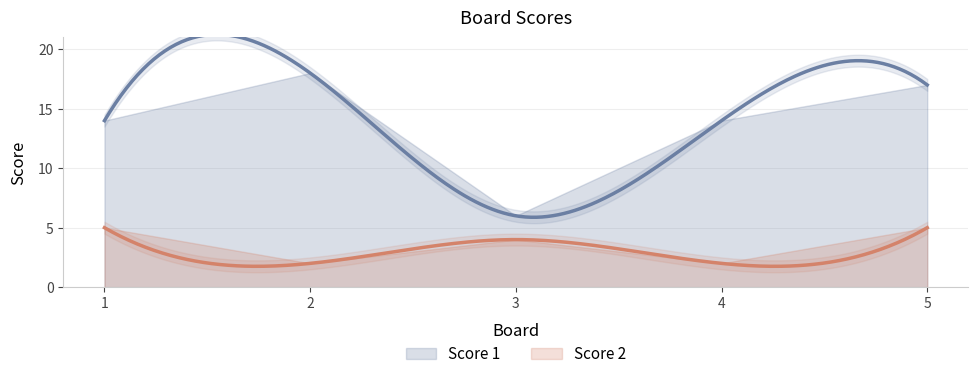

Rank the series at 1 from lowest to highest value.

Score 2, Score 1